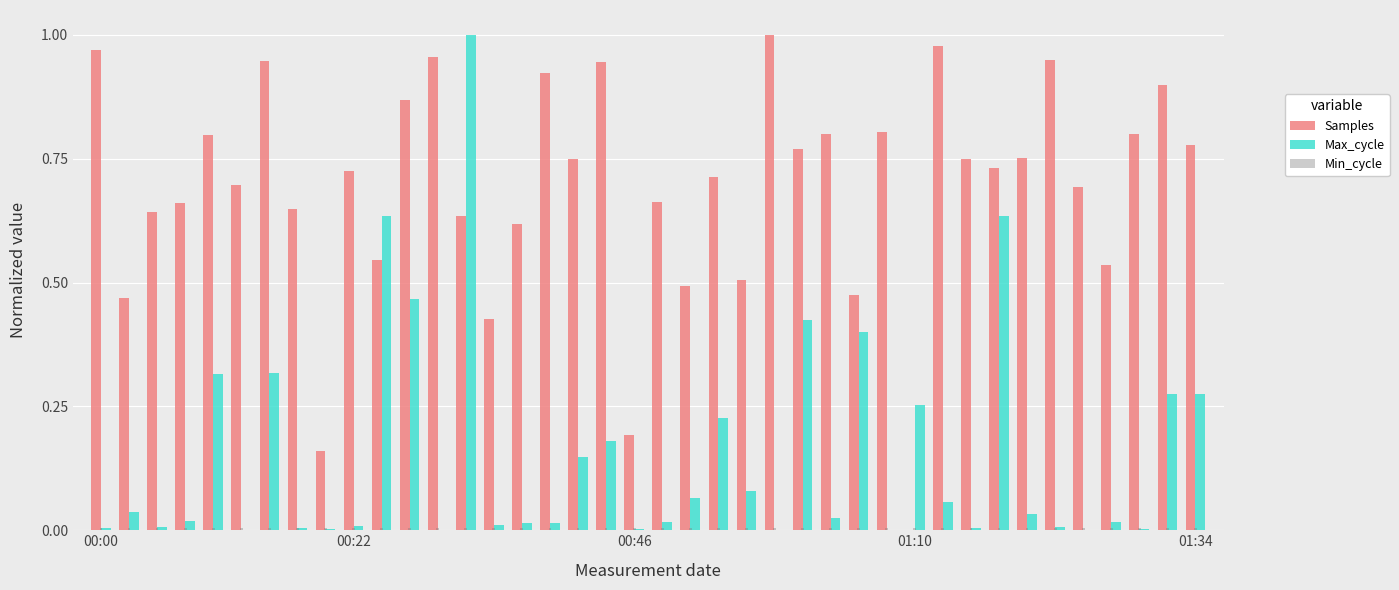

How many groups of bars are there?

40